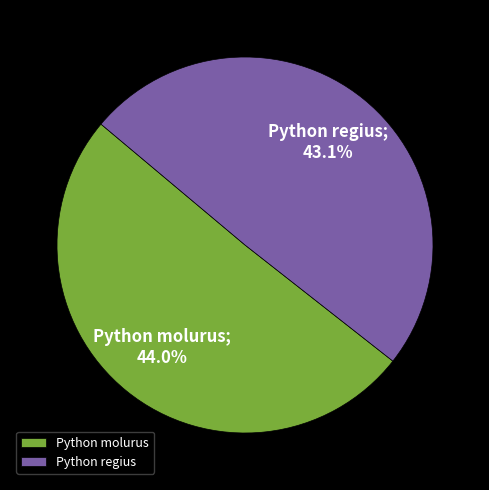

True or false: Python molurus accounts for 51% of the total.

True